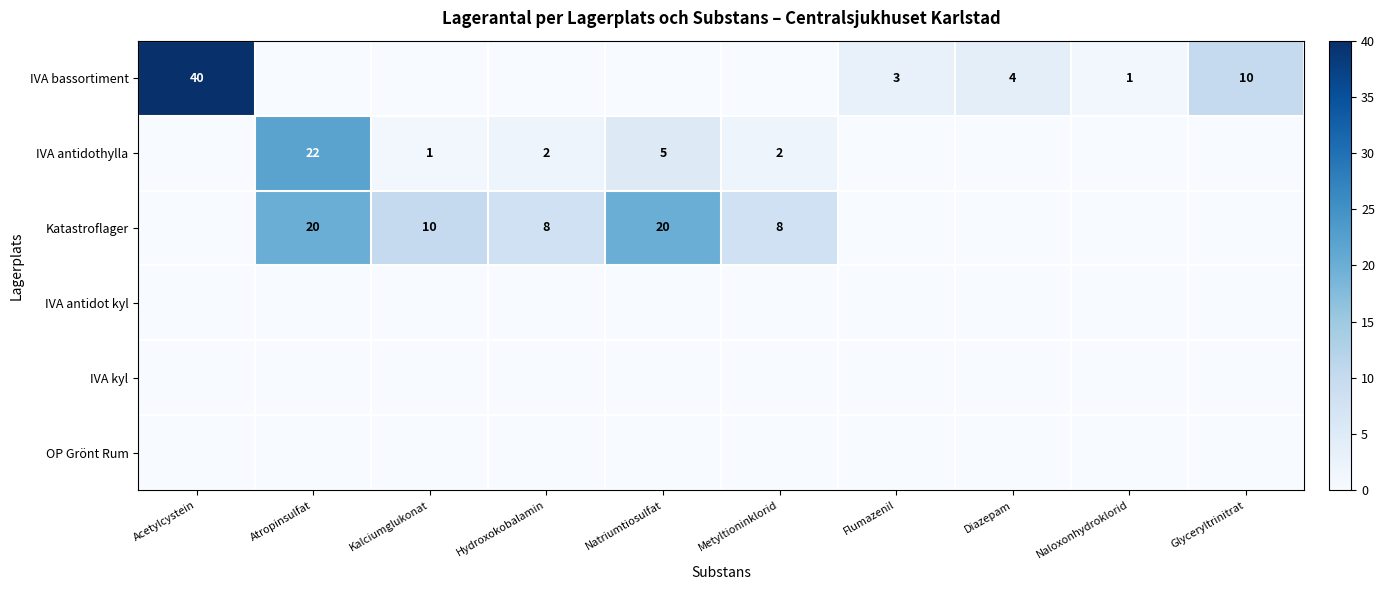

What is the spread (max minus min) of values at Hydroxokobalamin?

8